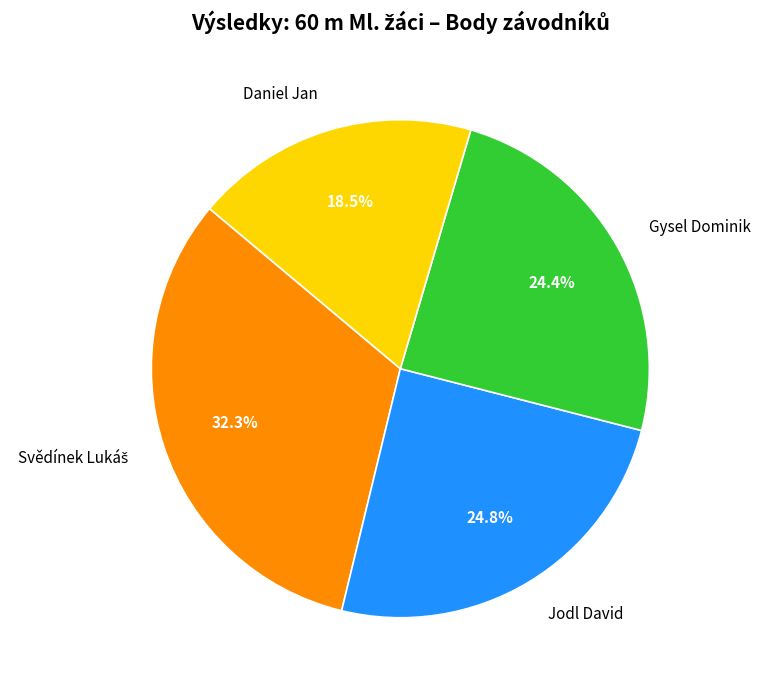

Which category has the smallest portion of the pie?

Daniel Jan